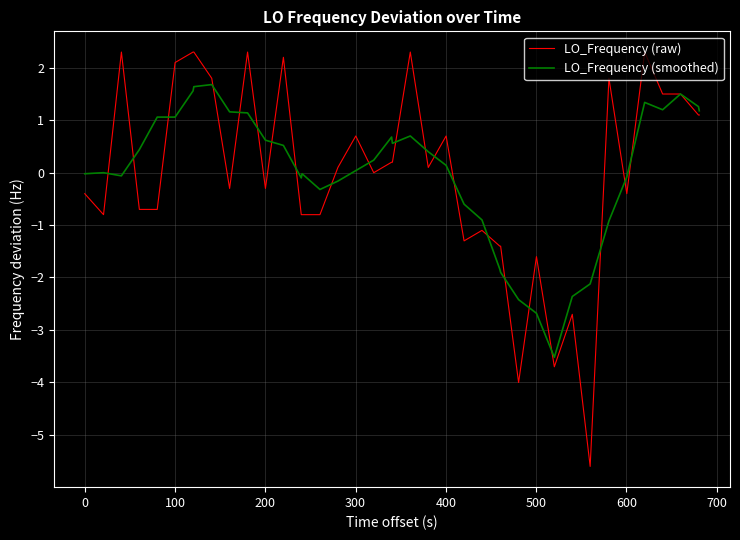

What is the smallest value displayed?

-5.6